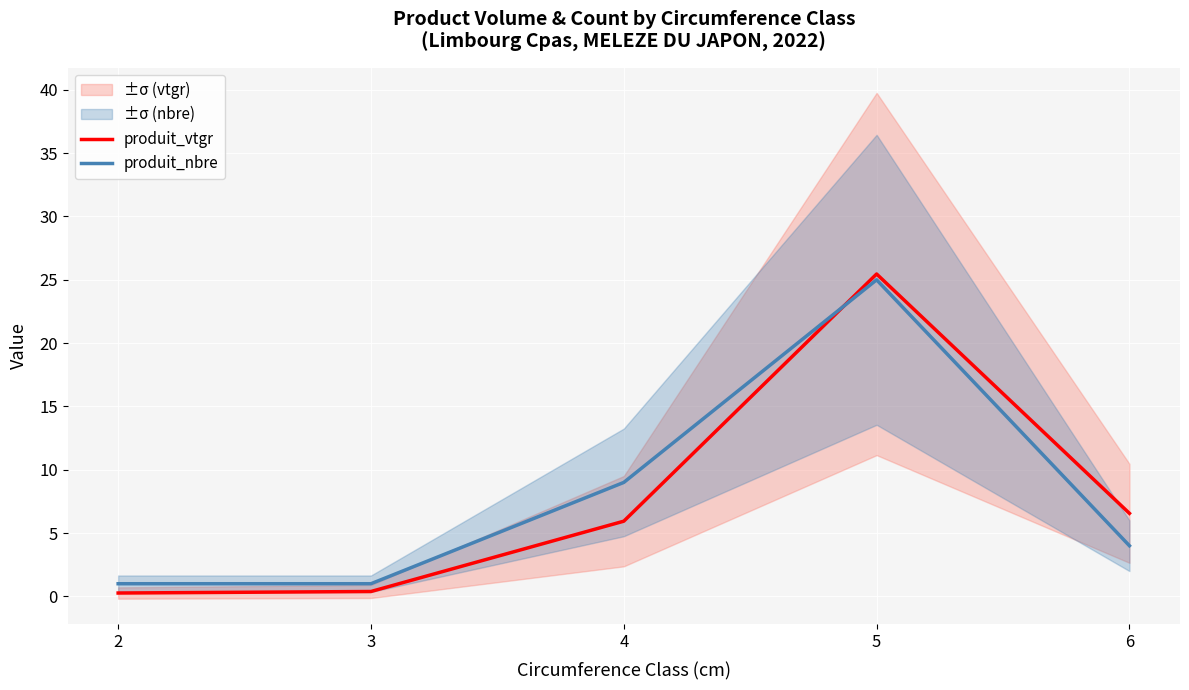

At which label does produit_nbre first exceed 4?

4